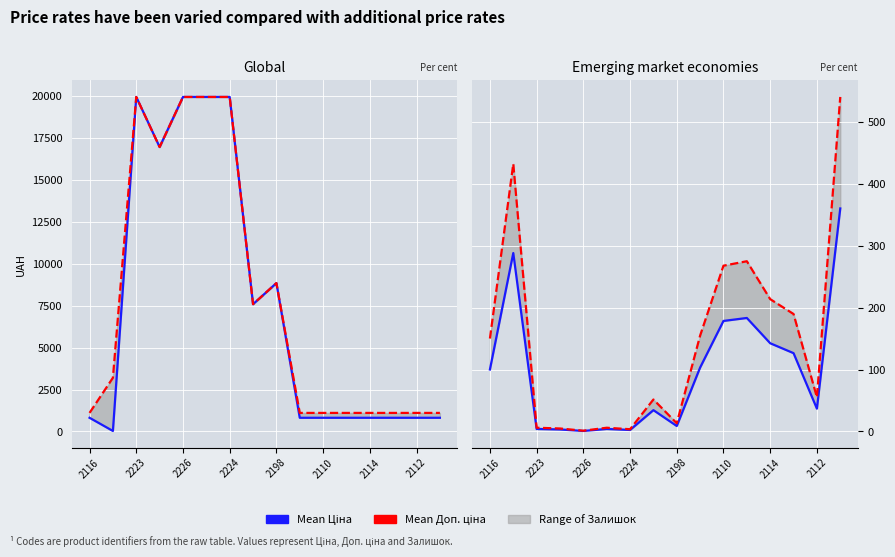

How many lines are shown in the chart?

4